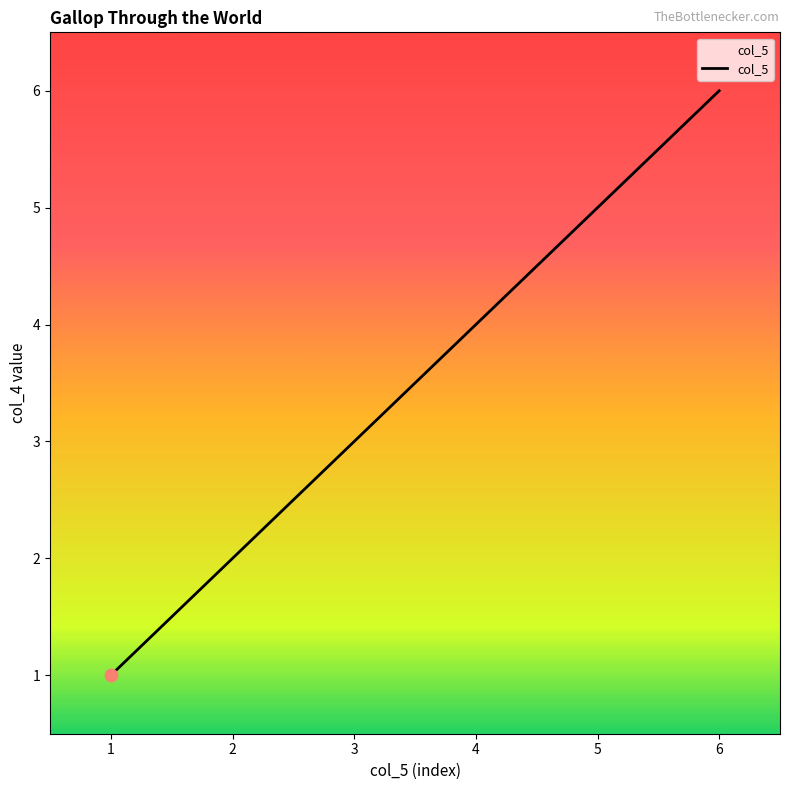

Approximately how many times larger is the value at 2 compared to 6?

0.3